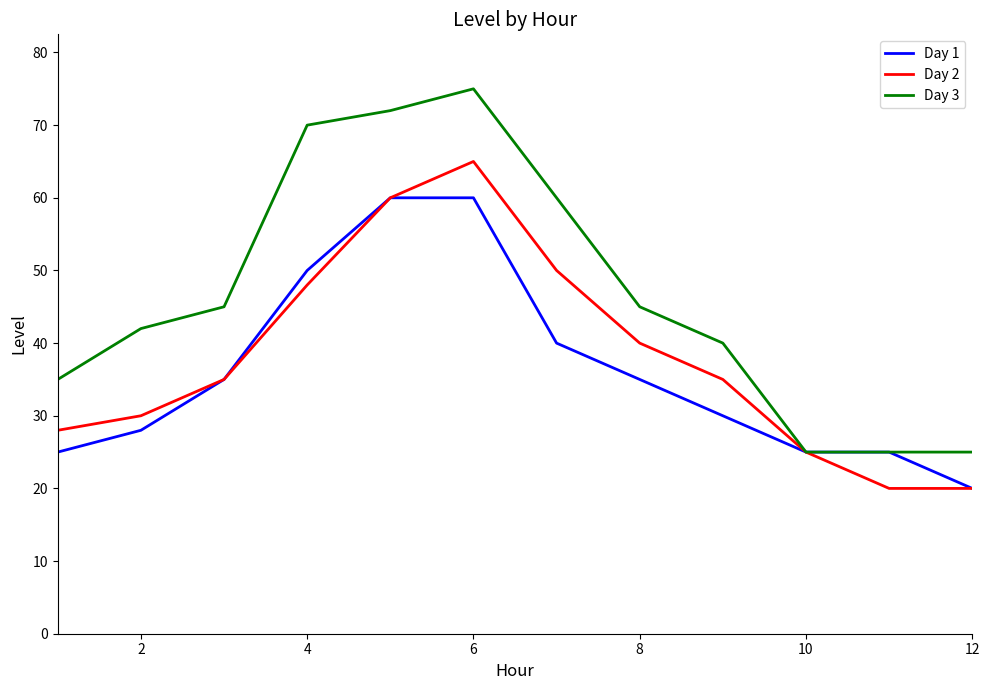

What is the minimum value for Day 1?

20